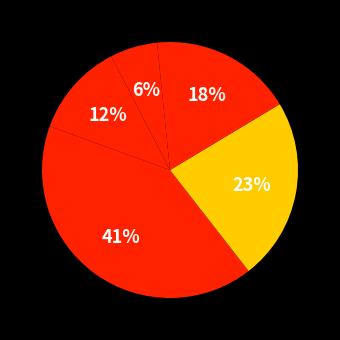

What is the largest slice in the pie chart?

行政运行